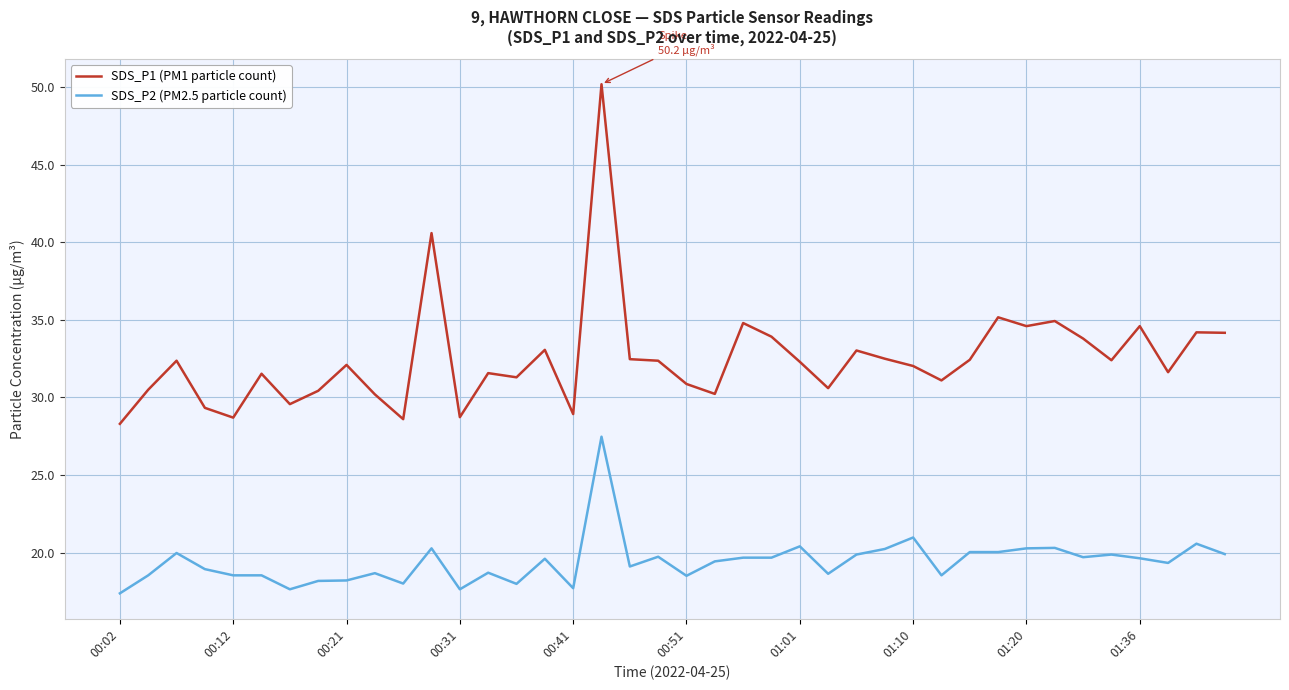

What is the smallest value displayed?

17.4